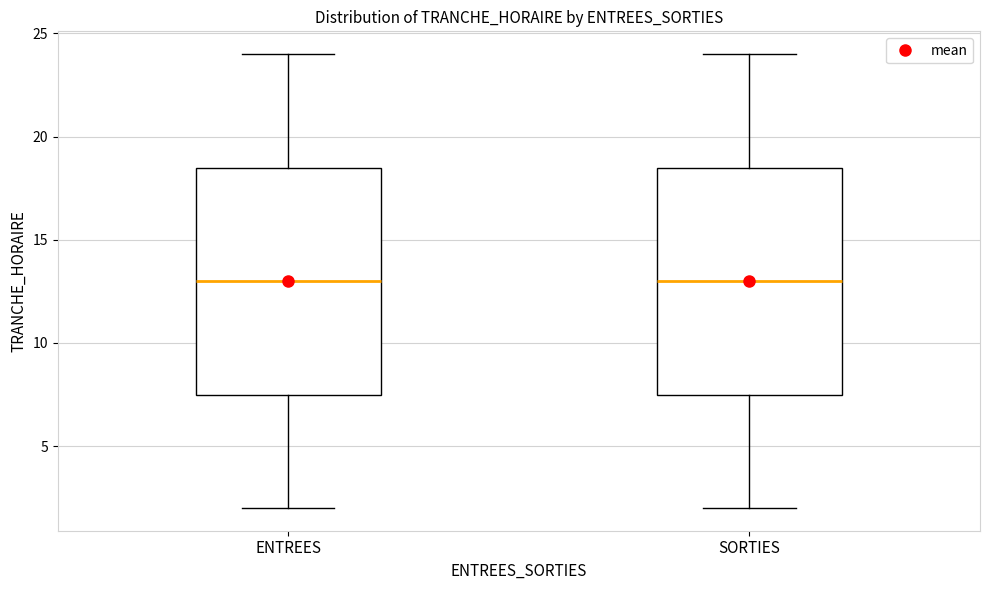

Where is the upper edge of the box for ENTREES on the y-axis? The values are not printed on the chart, so give them approximately, as read against the axis.

18.5